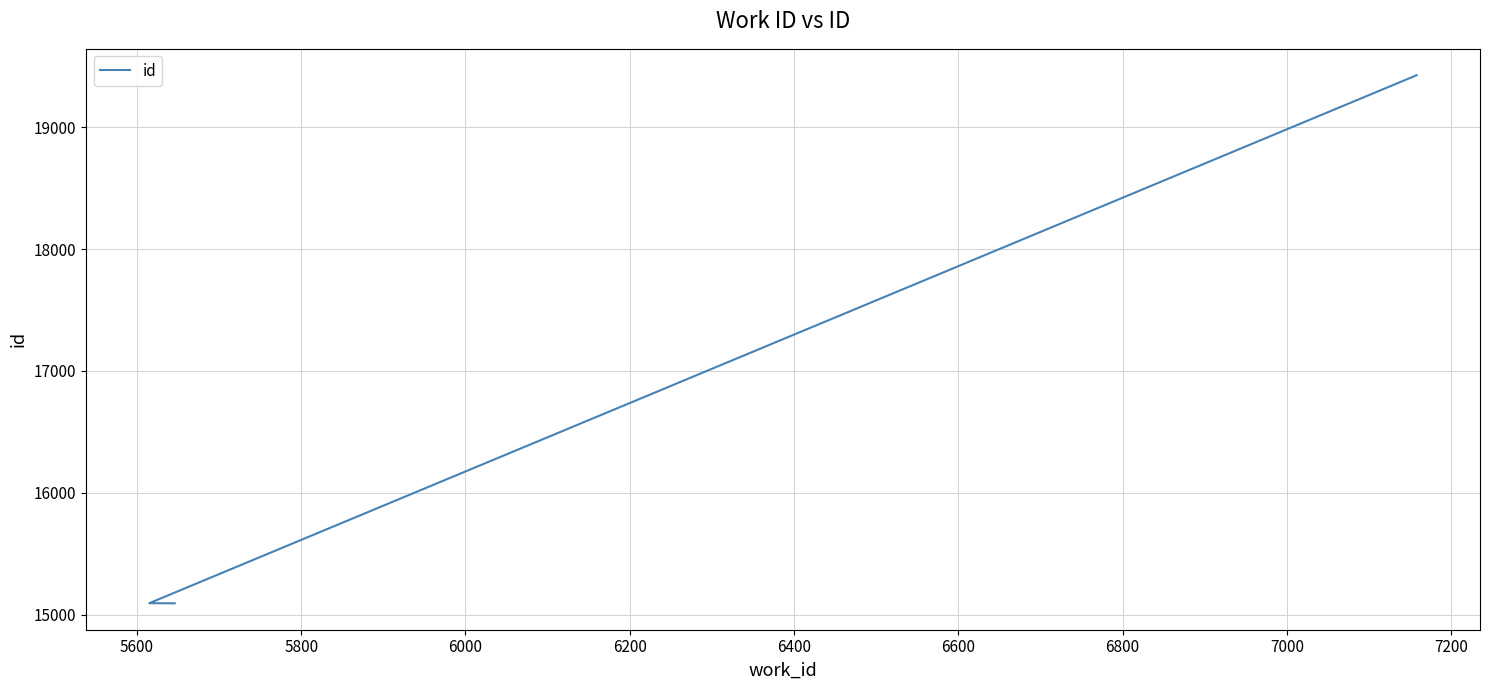

What is the maximum value shown in the chart?

19428